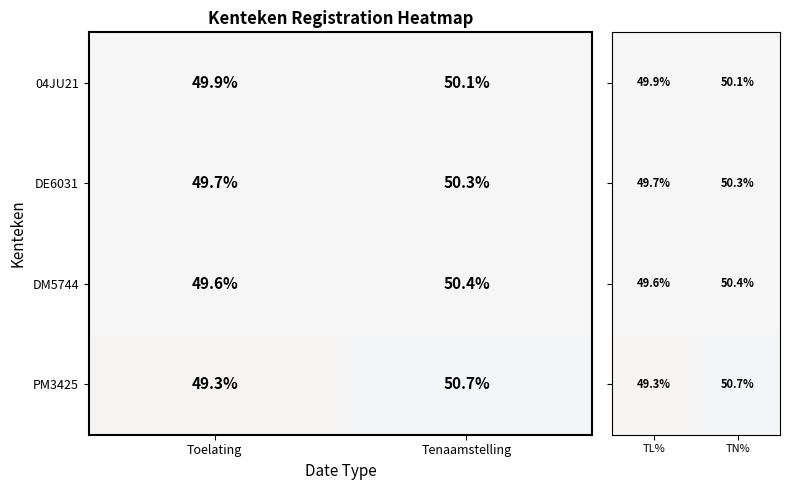

List the labels in order of DE6031 value, smallest first.

Toelating, Tenaamstelling